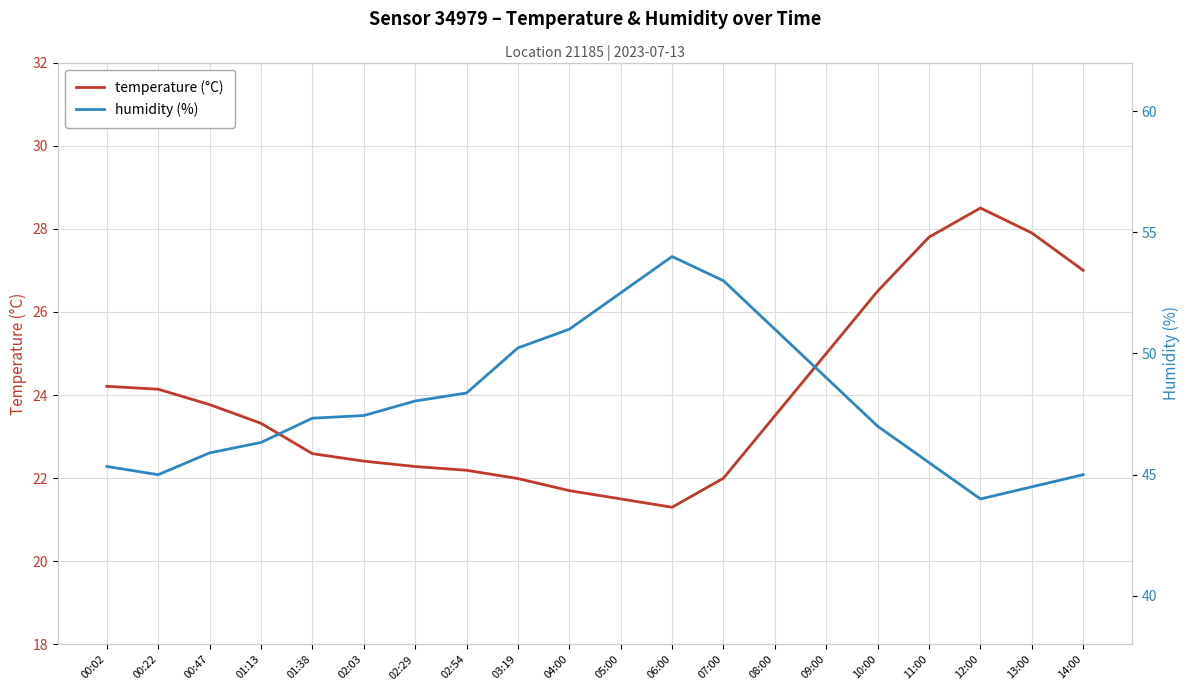

What is the difference between the maximum and minimum values in the humidity (%) series?

10.0